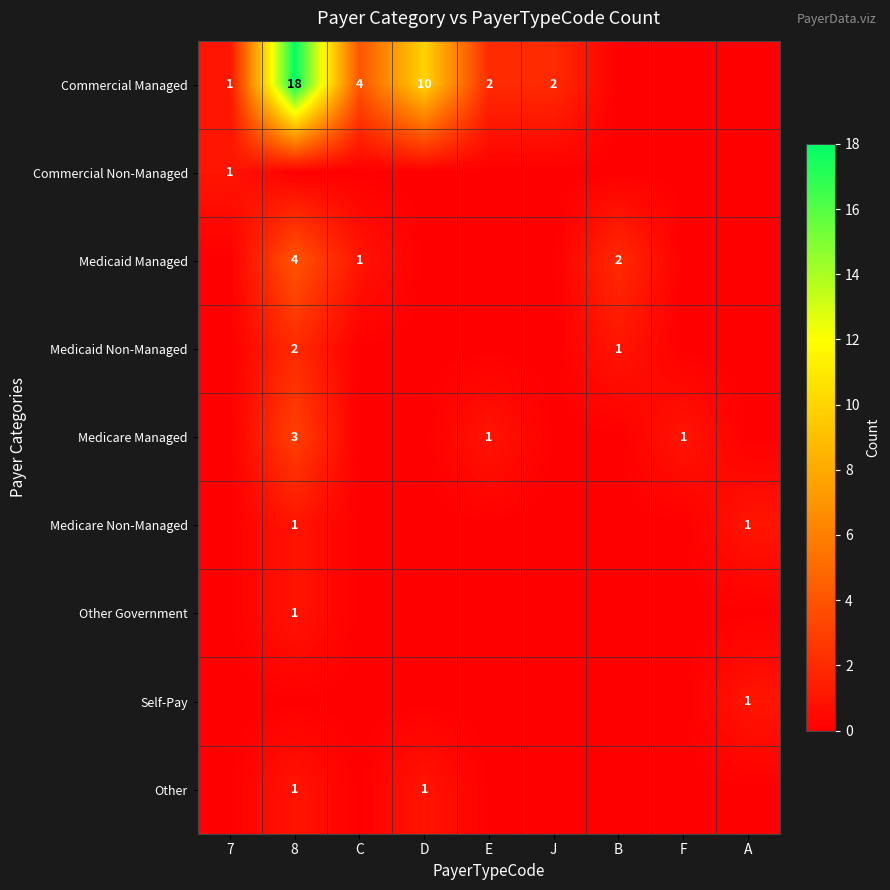

Which category has the highest value across all series?

8